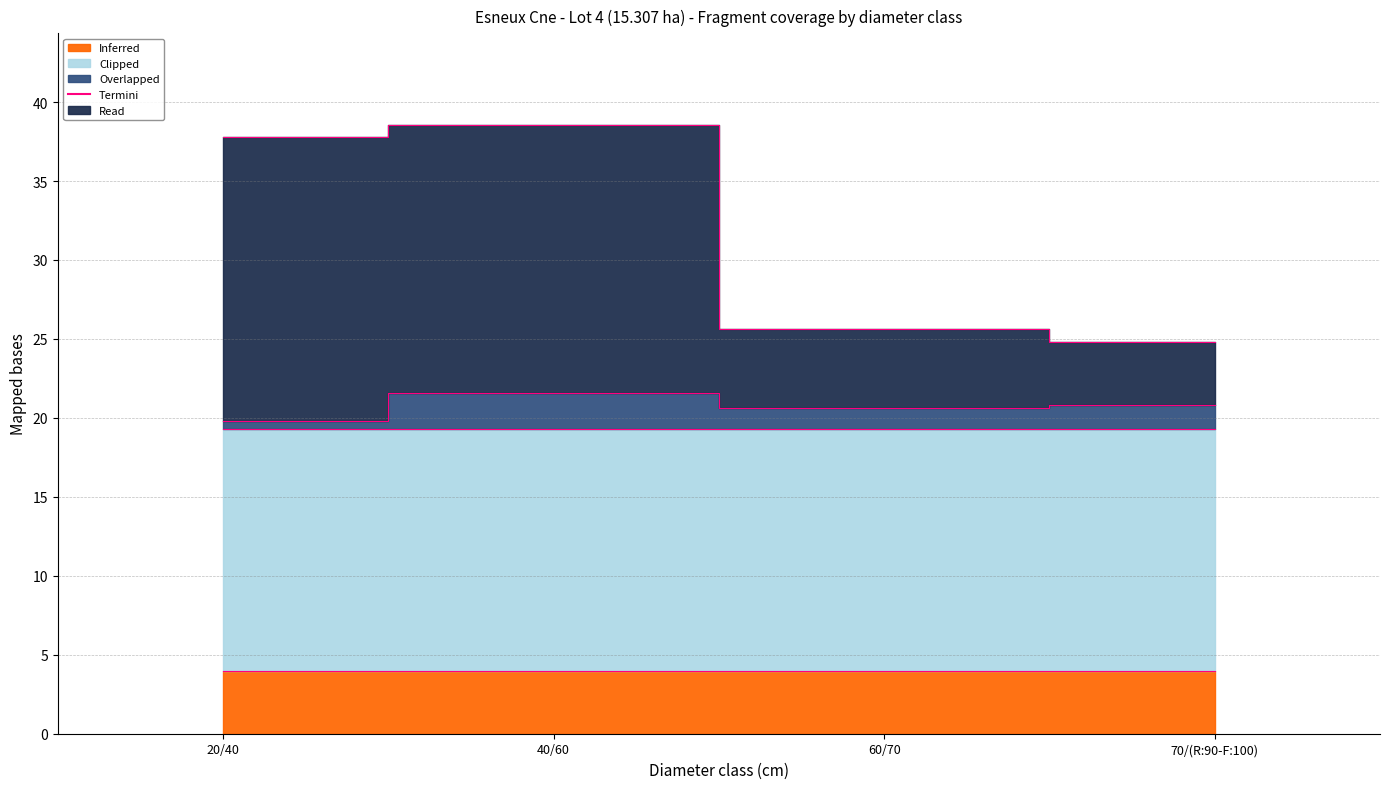

How many interior local peaks does the produit_nbre series have?

1